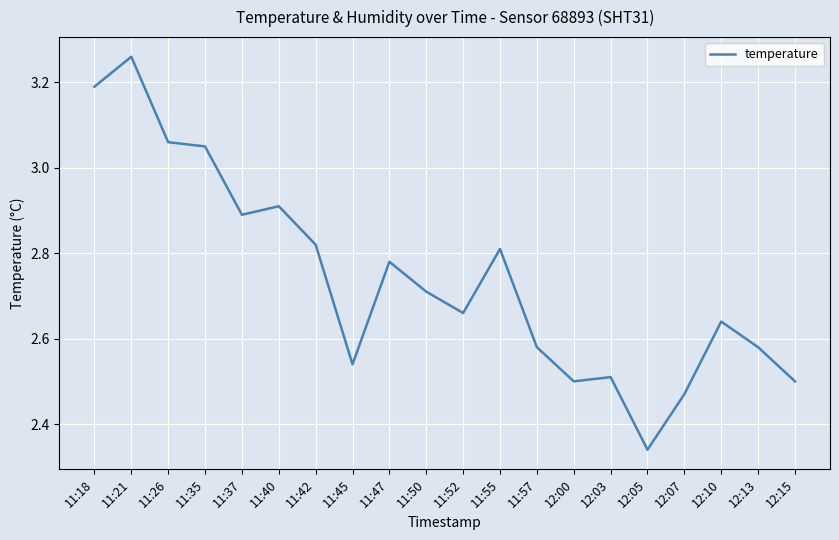

What is the change in value from 11:45 to 11:55?

+0.3